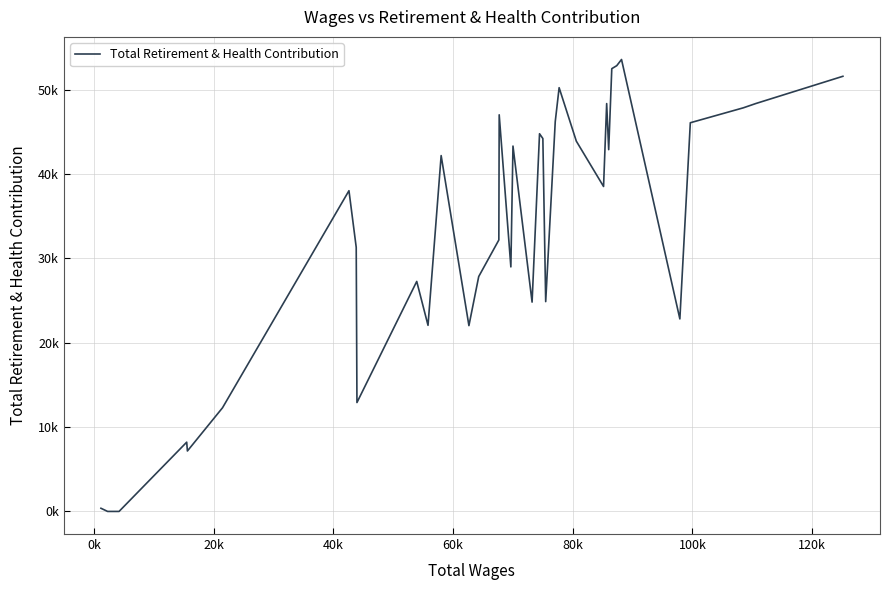

Is this an area chart (filled region under the line)?

No